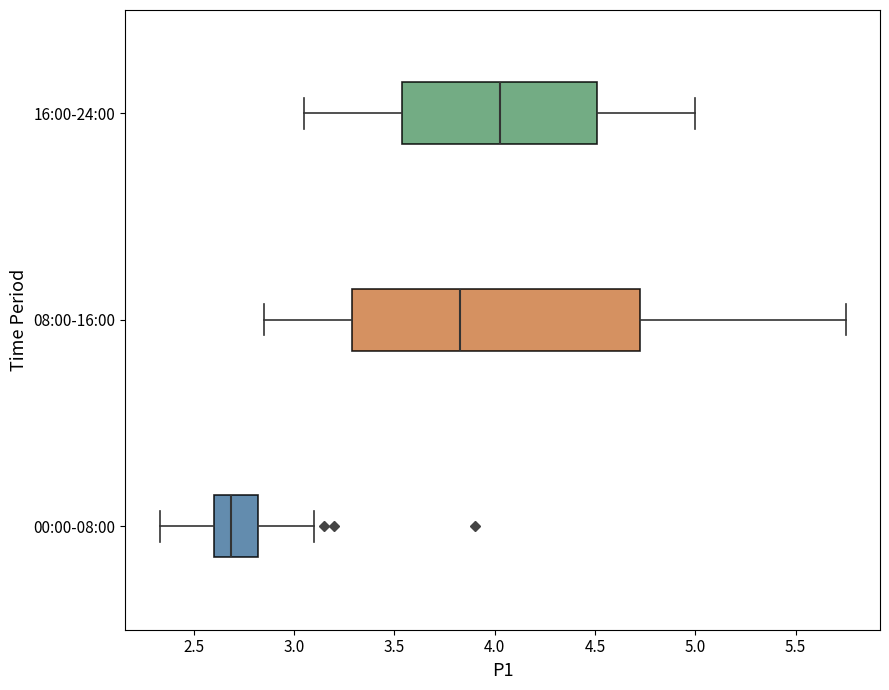

Which box is the widest, from its left edge to its right edge?

08:00-16:00